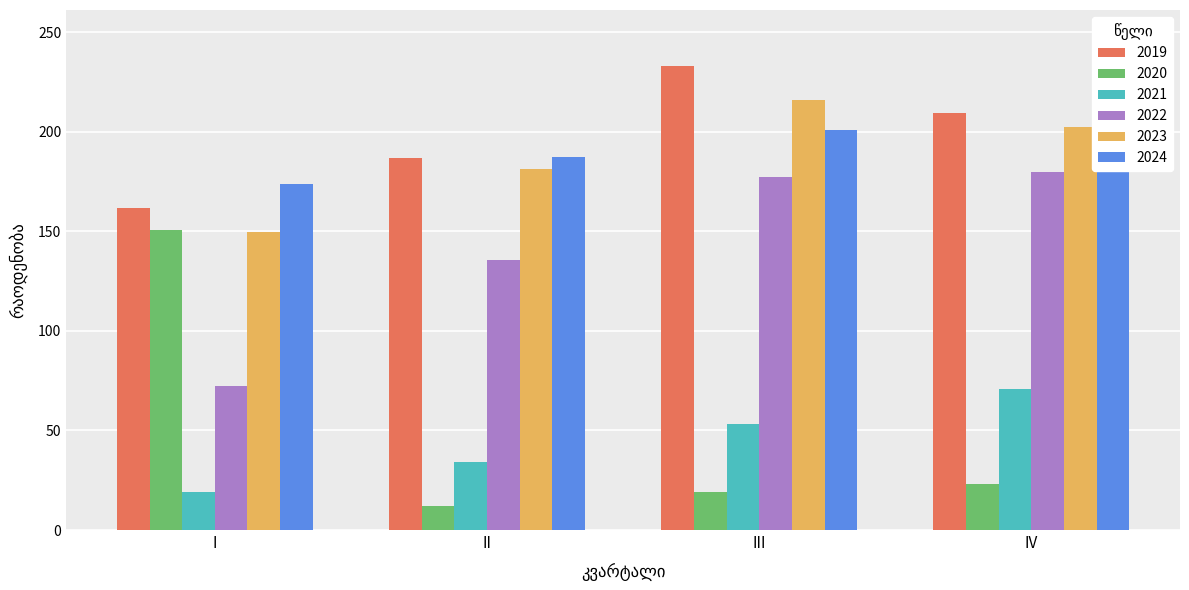

List the labels in order of 2023 value, largest first.

III, IV, II, I